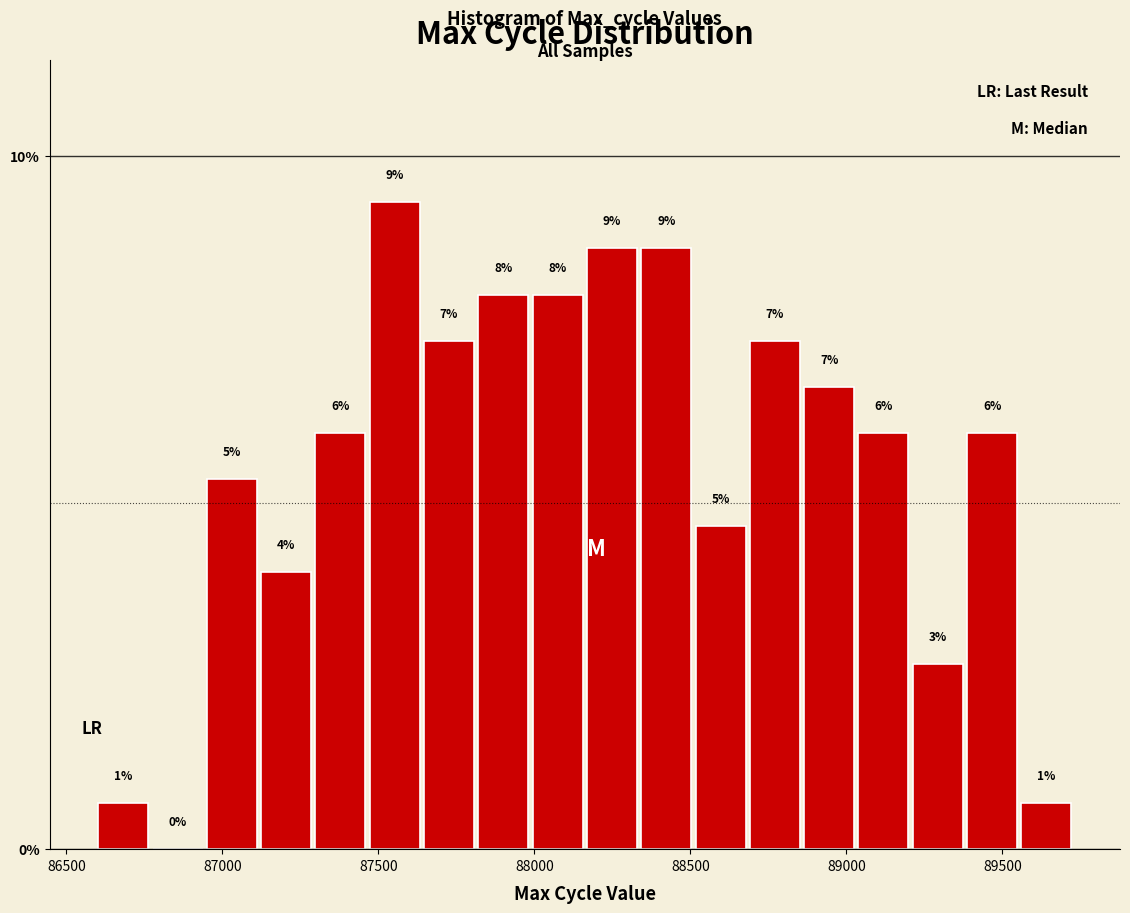

Read against the x-axis, roughly where is the centre of the tallest bar?

87550